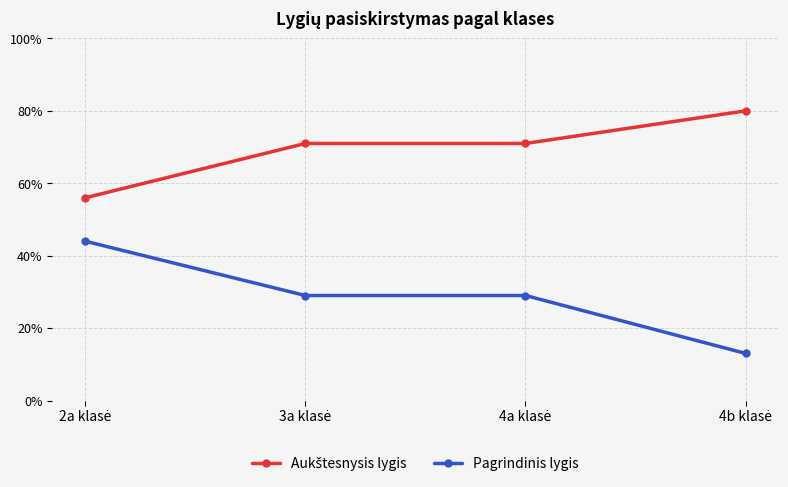

Which series has the largest range (max minus min)?

Pagrindinis lygis